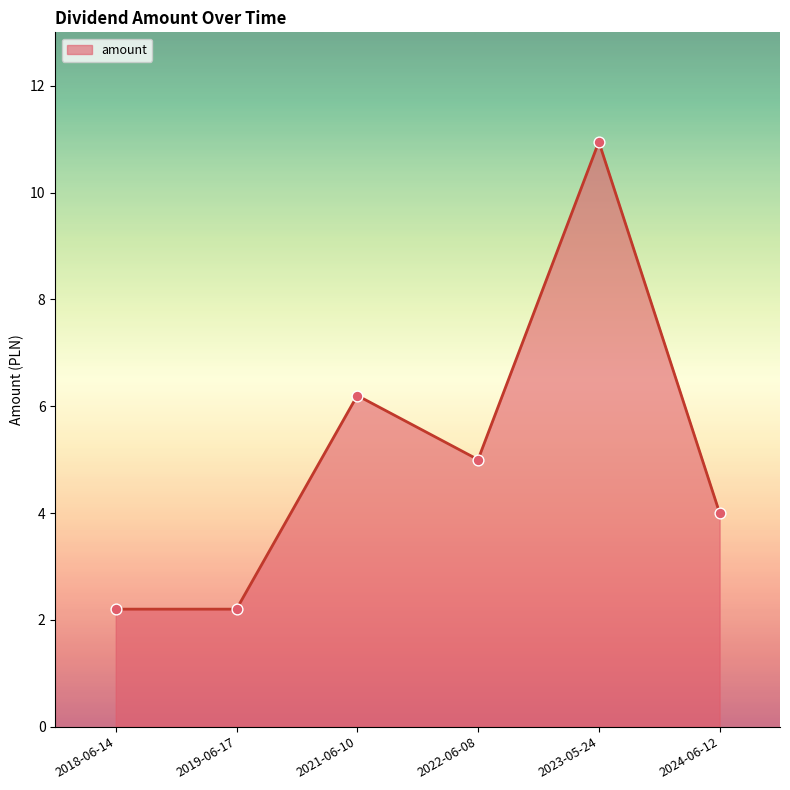

What is the change in value from 2021-06-10 to 2024-06-12?

-2.2